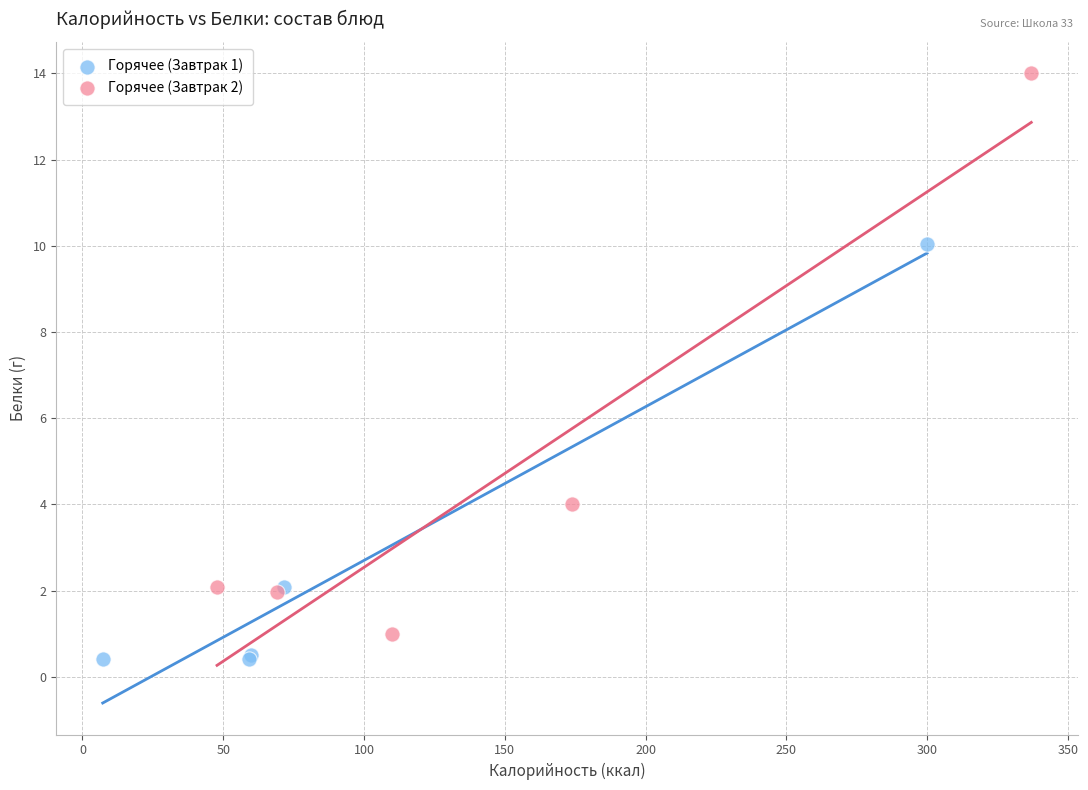

Which series reaches the minimum Y coordinate?

Горячее (Завтрак 1)